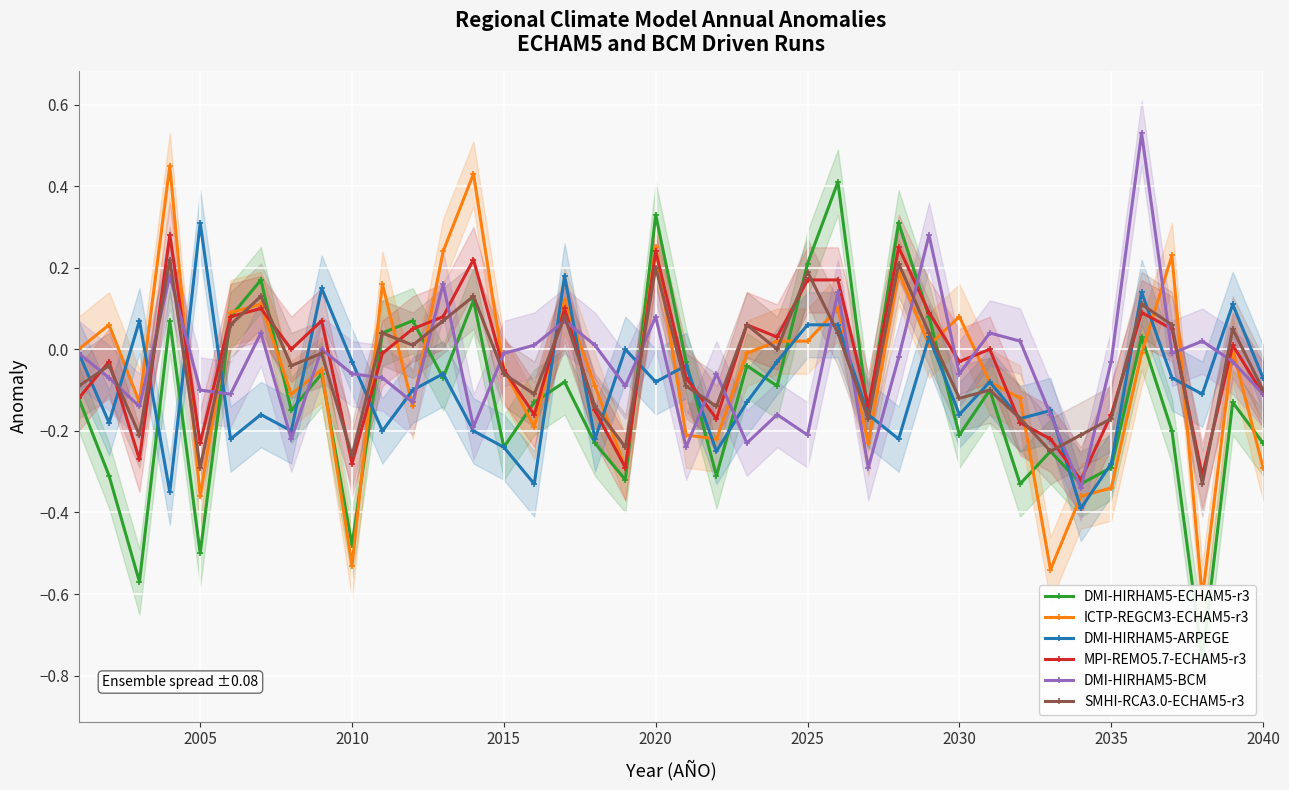

True or false: ICTP-REGCM3-ECHAM5-r3 and SMHI-RCA3.0-ECHAM5-r3 intersect in this chart.

True